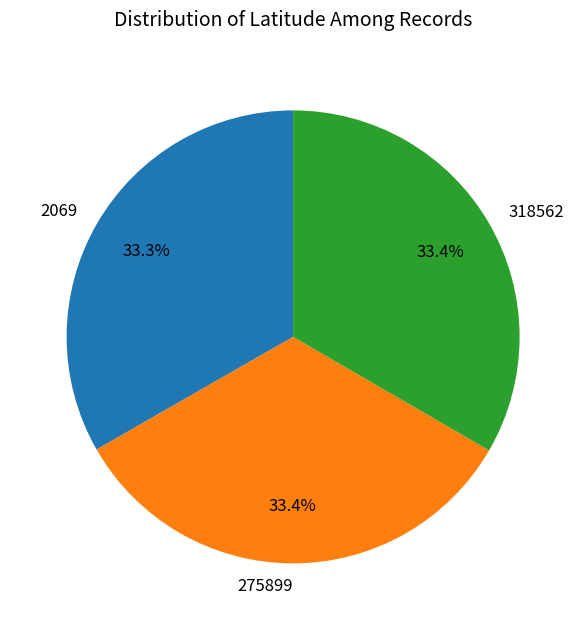

Does 318562 account for over 50% of the chart?

No